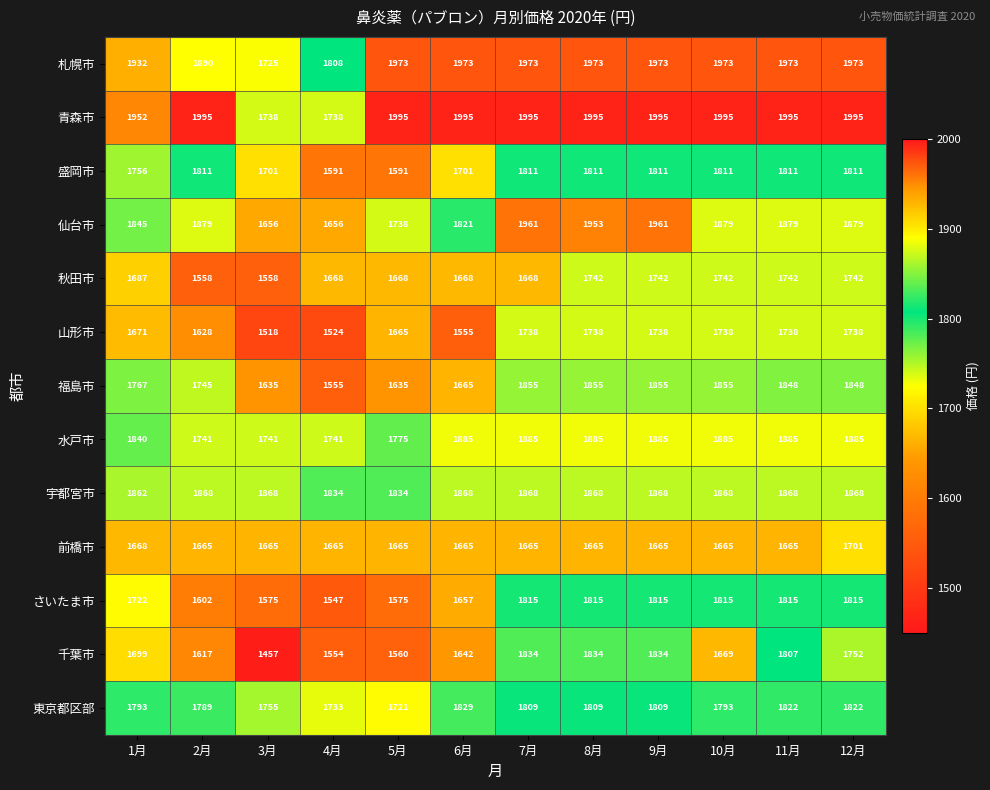

What is the minimum value for 盛岡市?

1591